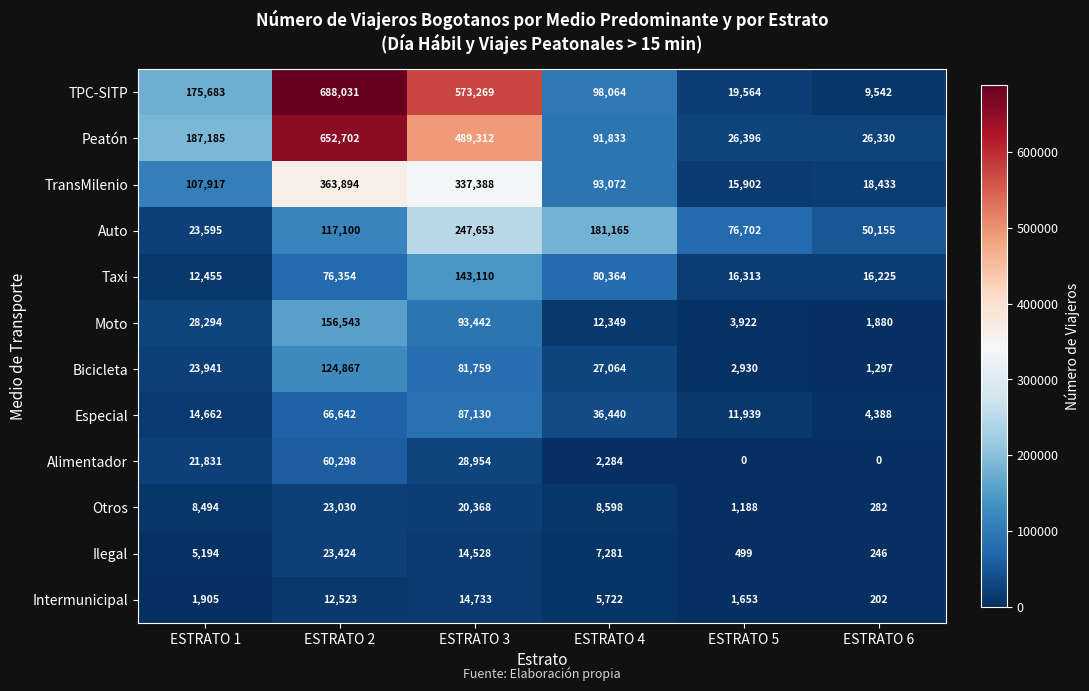

Rank the series by their maximum value, from lowest to highest.

Intermunicipal, Otros, Ilegal, Alimentador, Especial, Bicicleta, Taxi, Moto, Auto, TransMilenio, Peatón, TPC-SITP